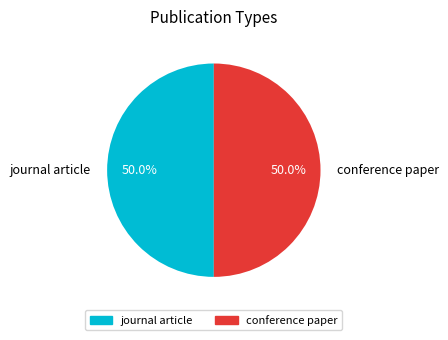

What percentage is the conference paper slice, to the nearest percent?

50%